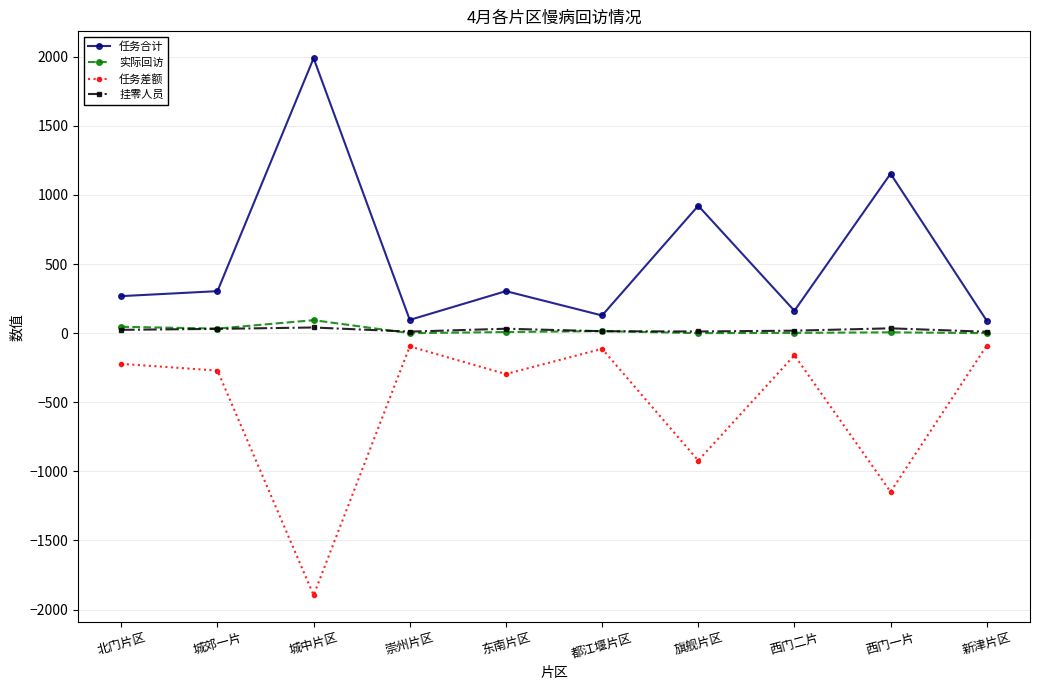

The 任务合计 series shows 753 at 城中片区. True or false?

False